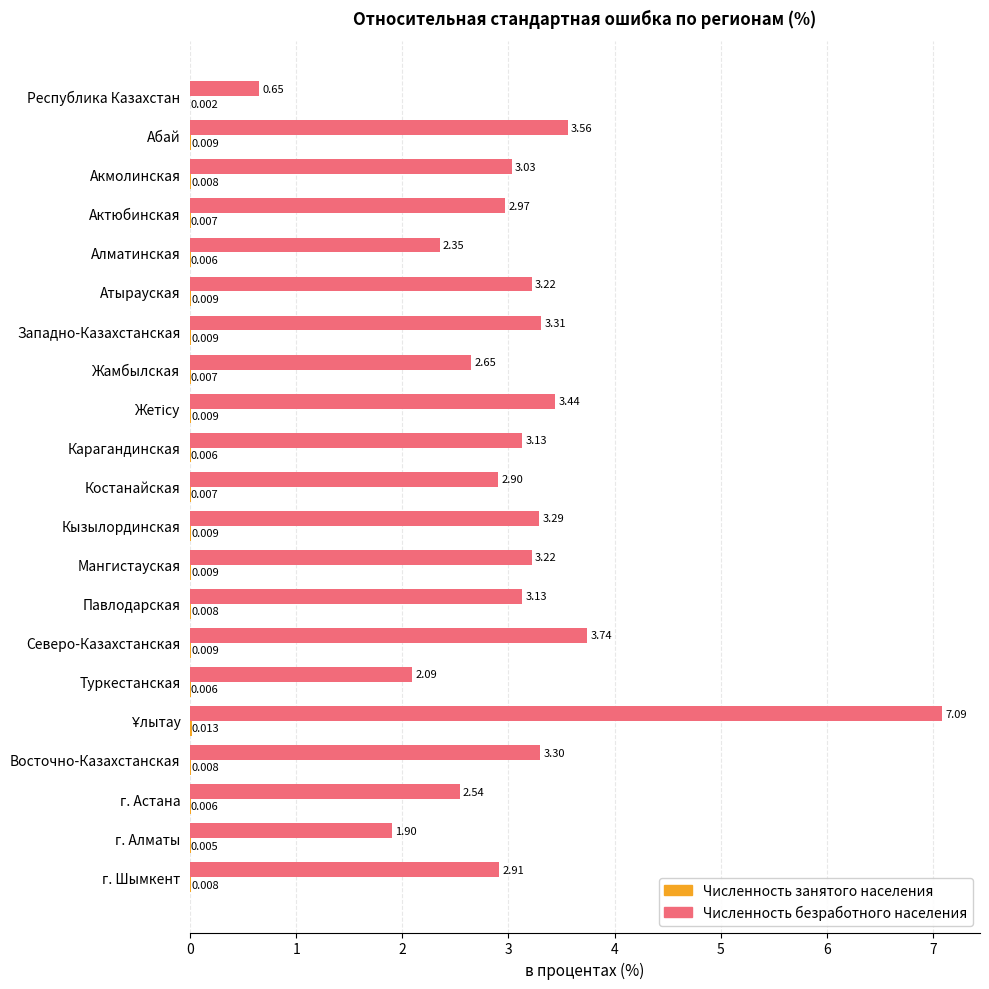

Which series has the largest total across all categories?

Численность безработного населения